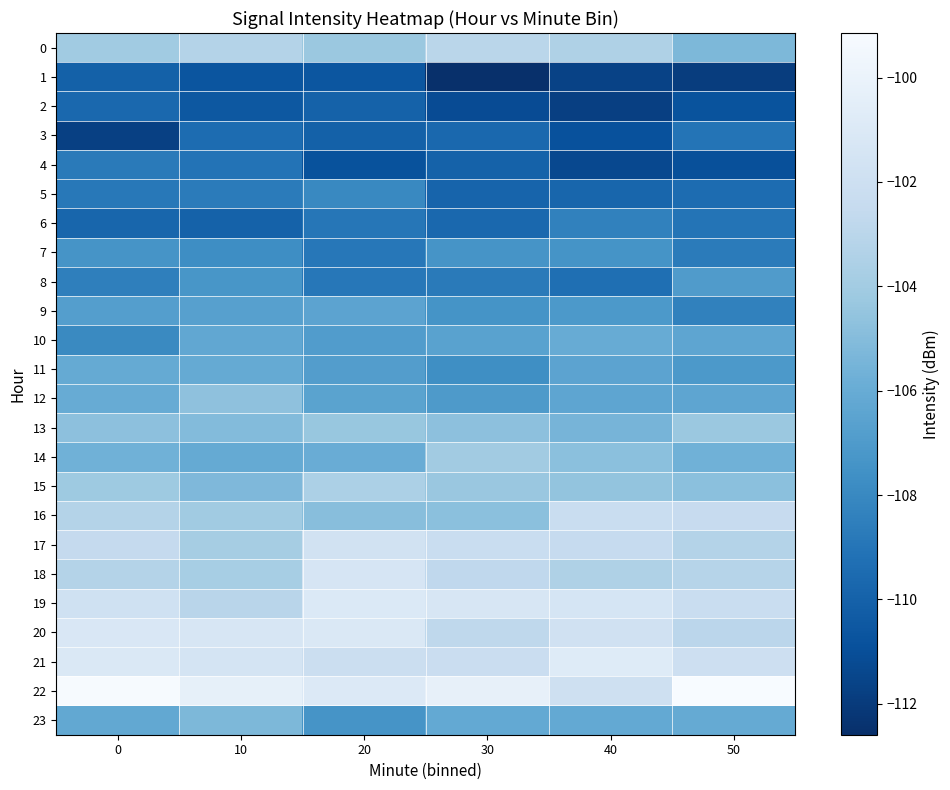

What is the total value across all series at 10?

-2540.0